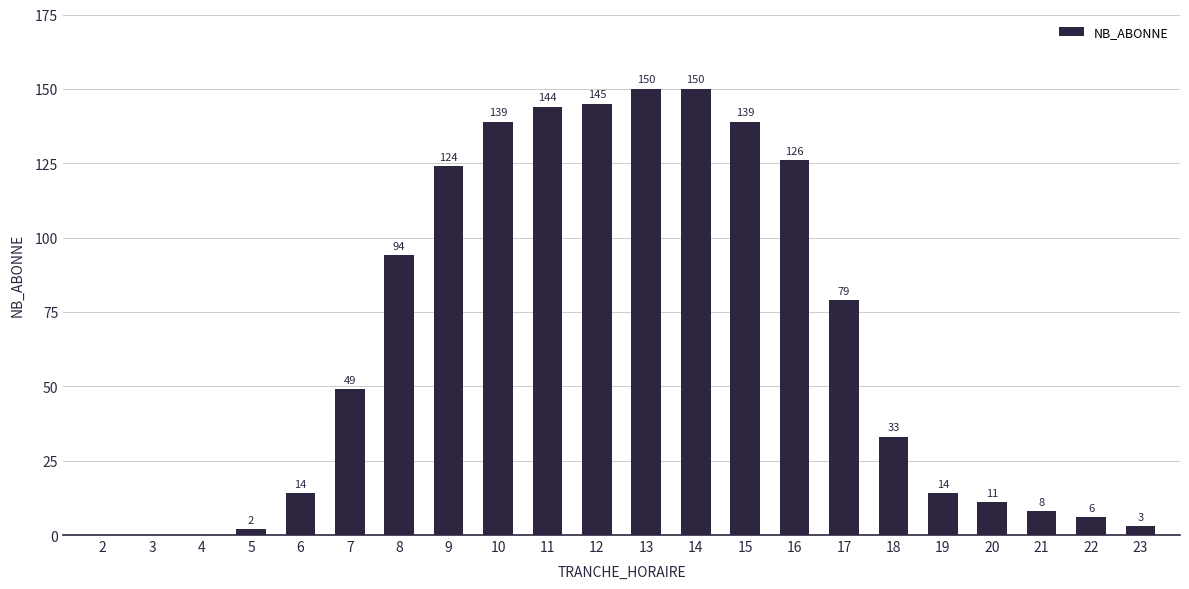

The chart shows a value of 150 at 13. True or false?

True